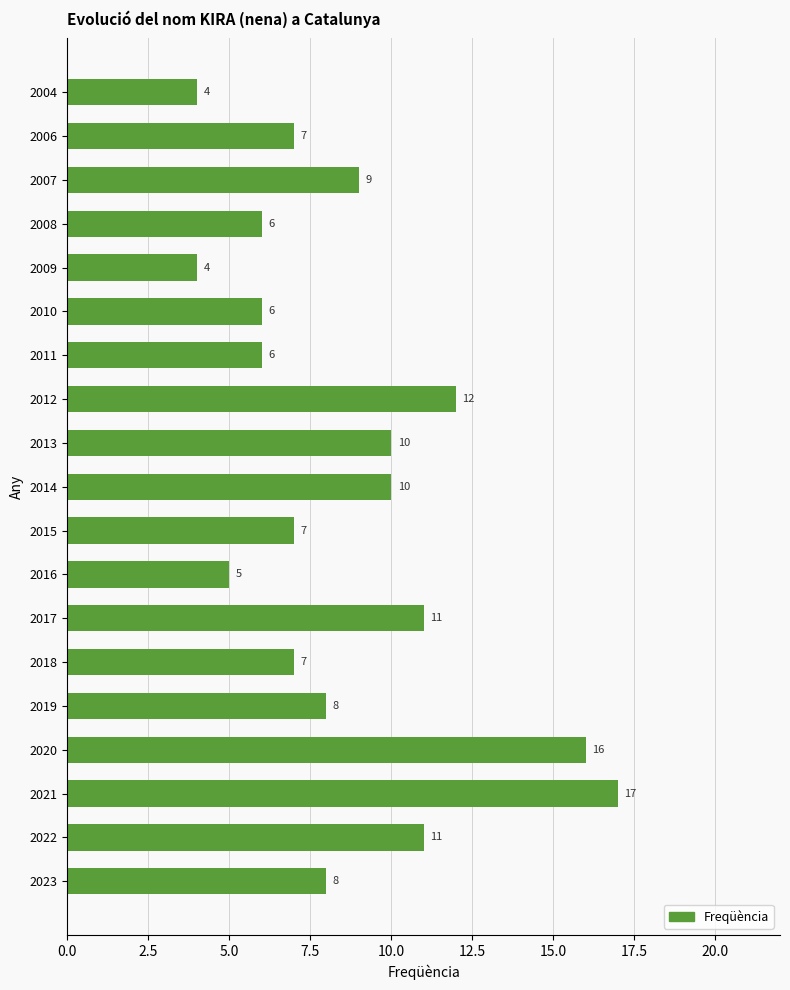

Reading top to bottom, extract all data points from this chart.

2004=4	2006=7	2007=9	2008=6	2009=4	2010=6	2011=6	2012=12	2013=10	2014=10	2015=7	2016=5	2017=11	2018=7	2019=8	2020=16	2021=17	2022=11	2023=8